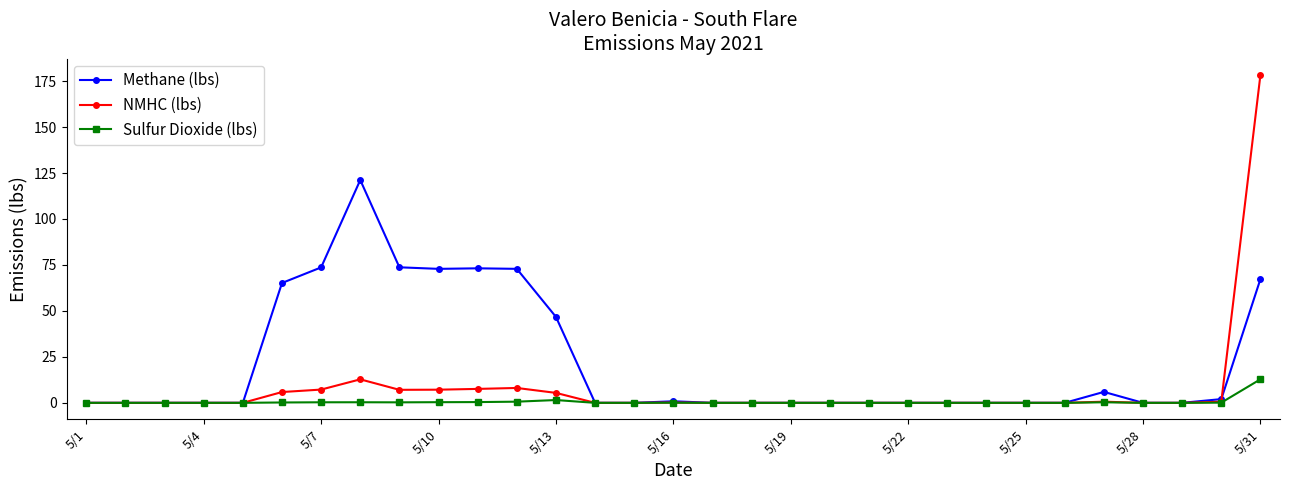

Does the chart display data point markers on the line(s)?

Yes